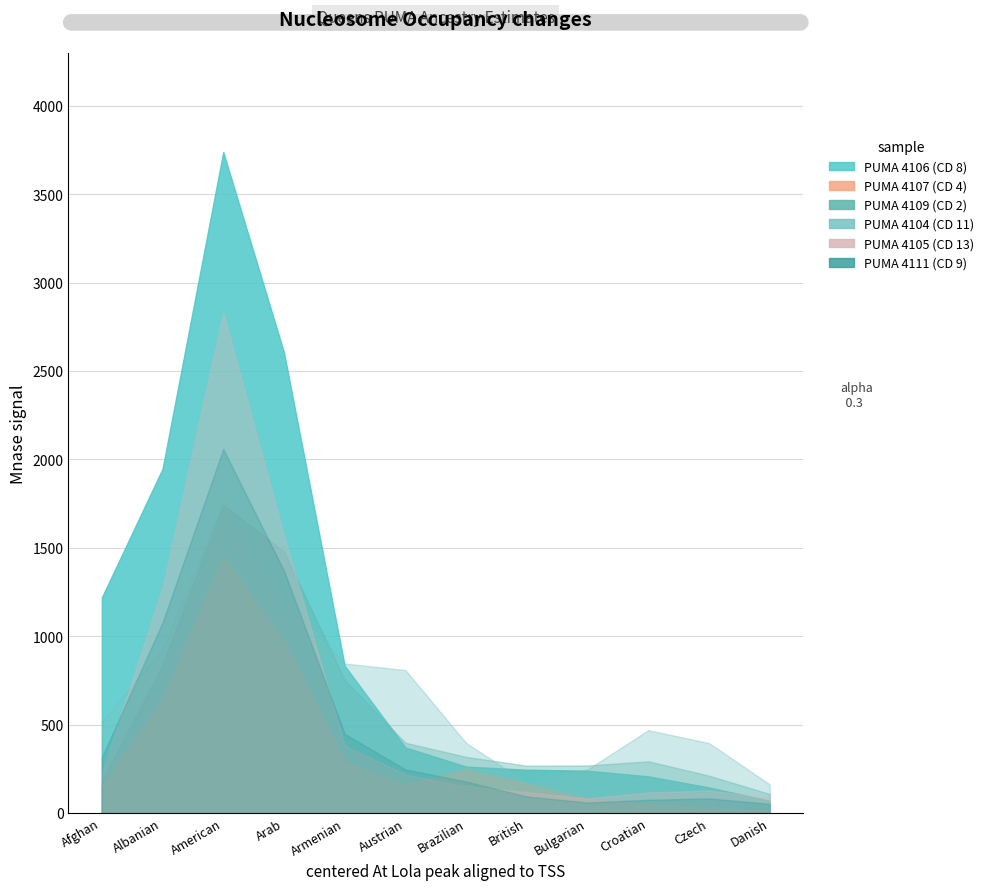

What is the average value of the PUMA_4109_col15 series?

571